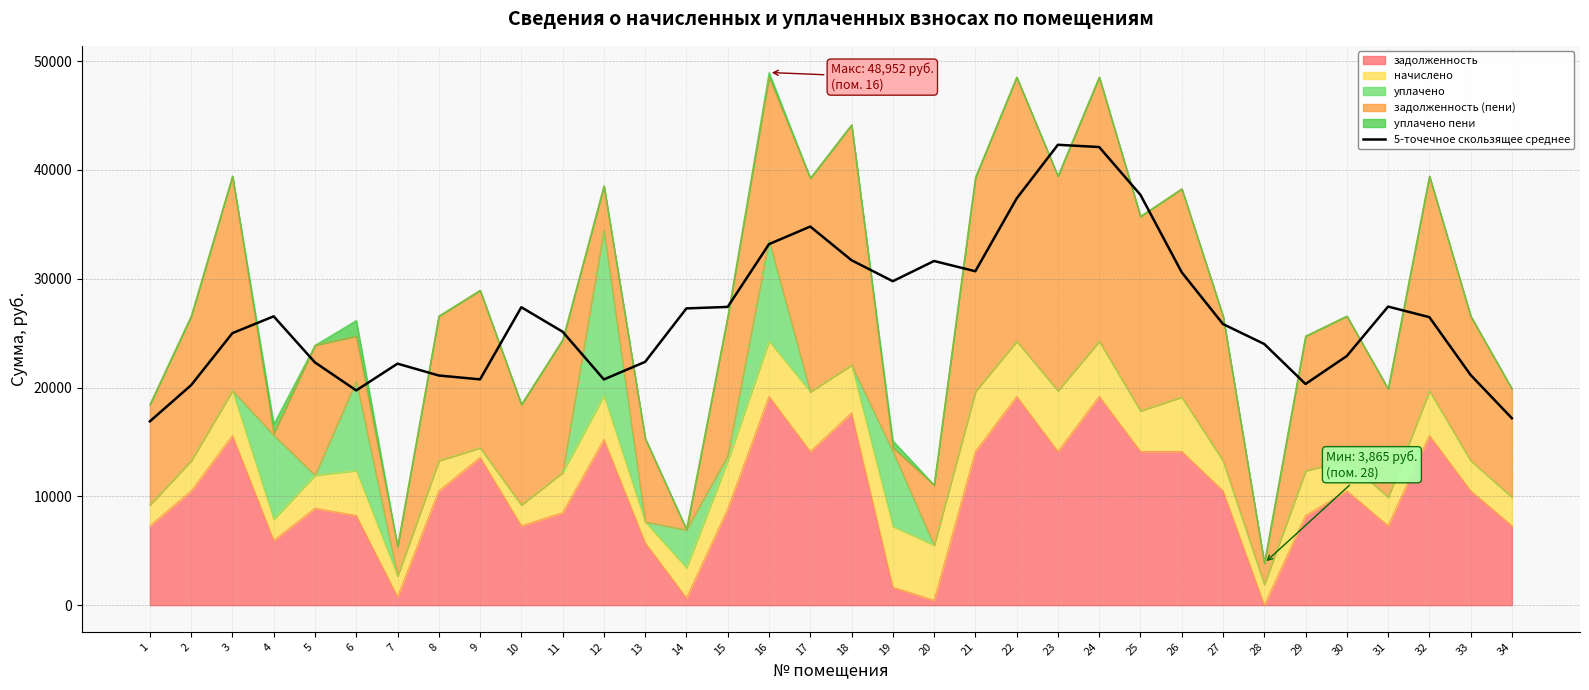

Approximately how many times larger is the value at 1 compared to 31?

0.6